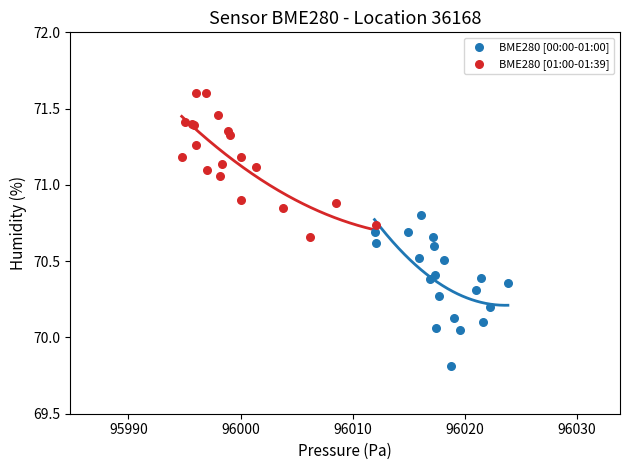

Which series reaches the maximum Y coordinate?

BME280 [01:00-01:39]